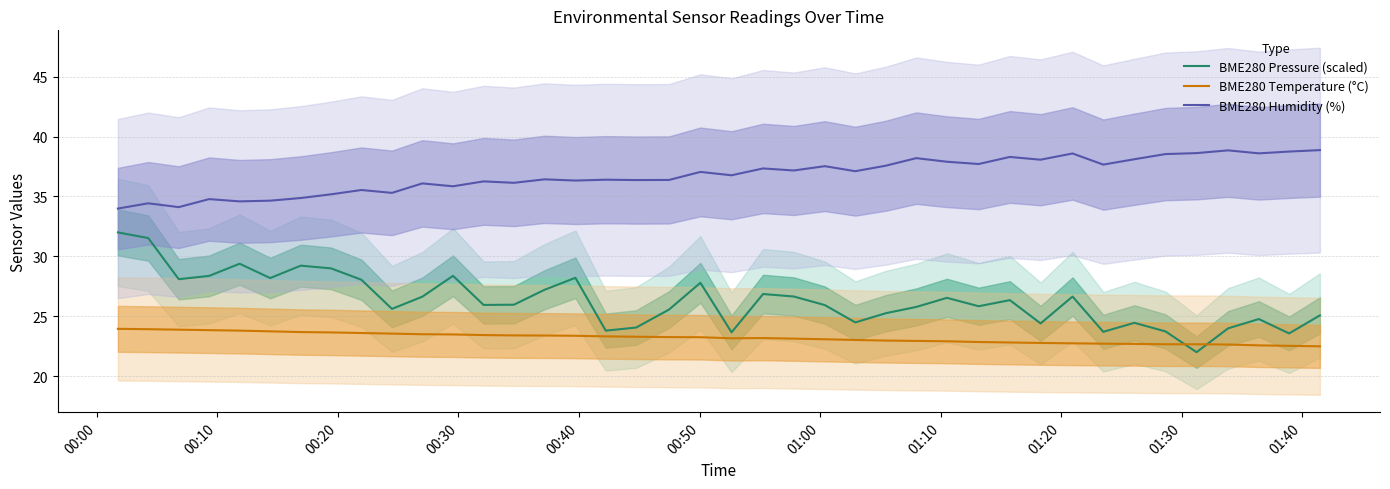

What is the value of the BME280 Humidity (%) point at the 7th from the left?

34.9